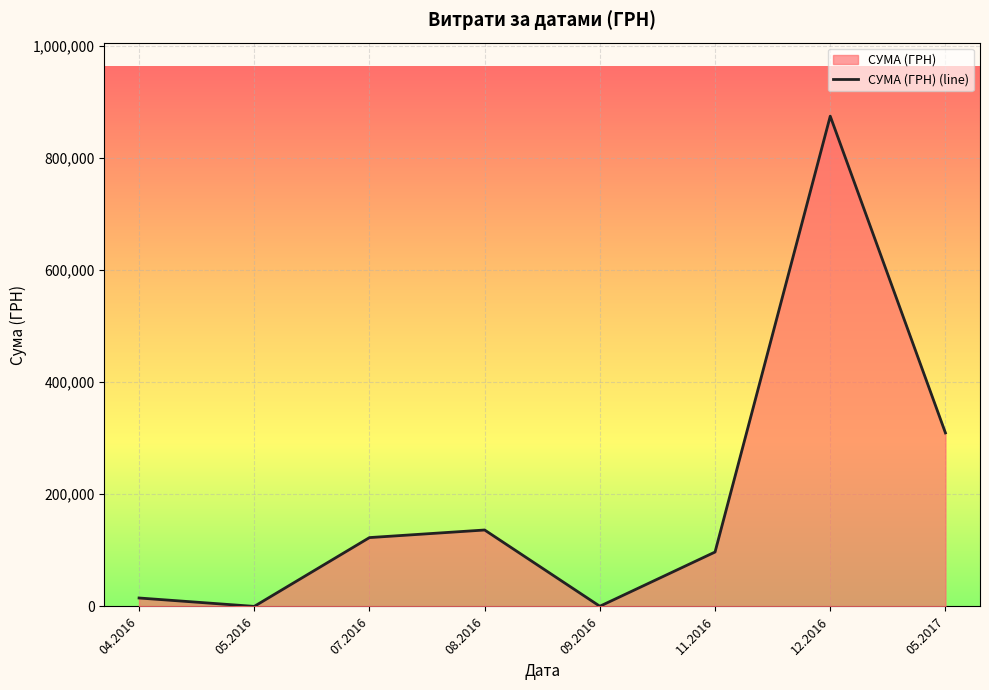

The value at 12.2016 is 874314.0. True or false?

True